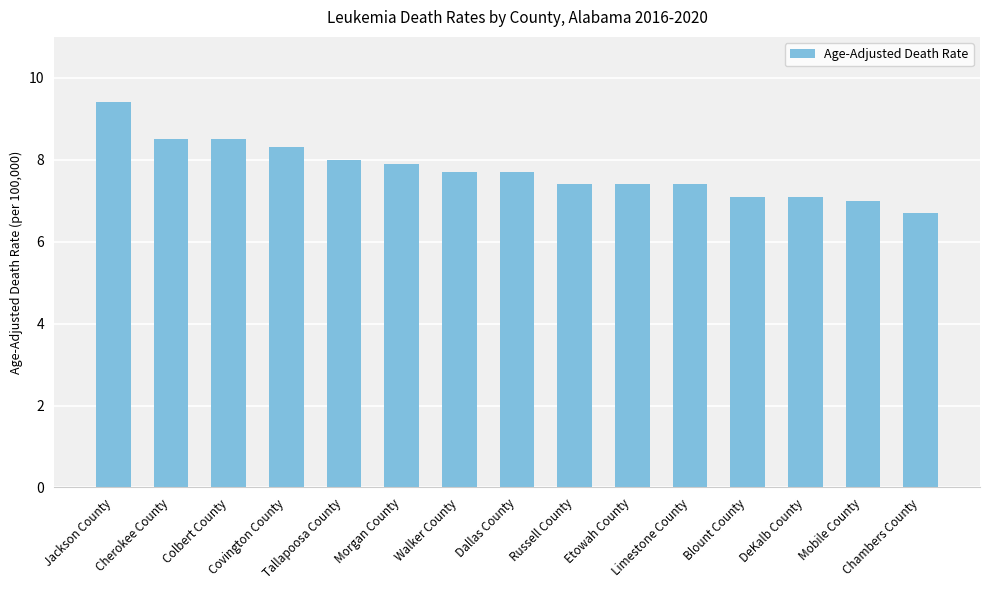

What is the value of the 8th bar from the left?

7.7